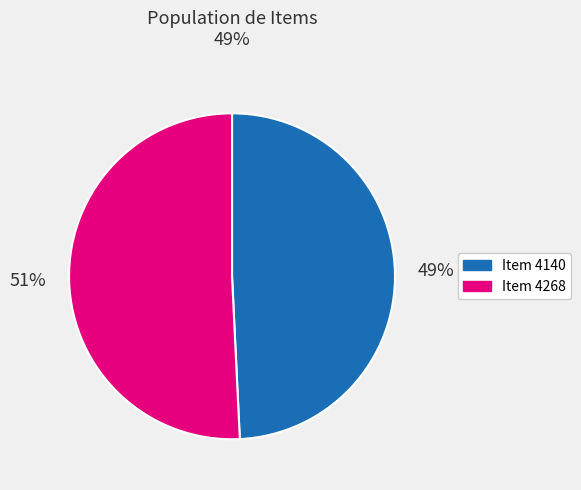

What is the smallest slice in the pie chart?

Item 4140